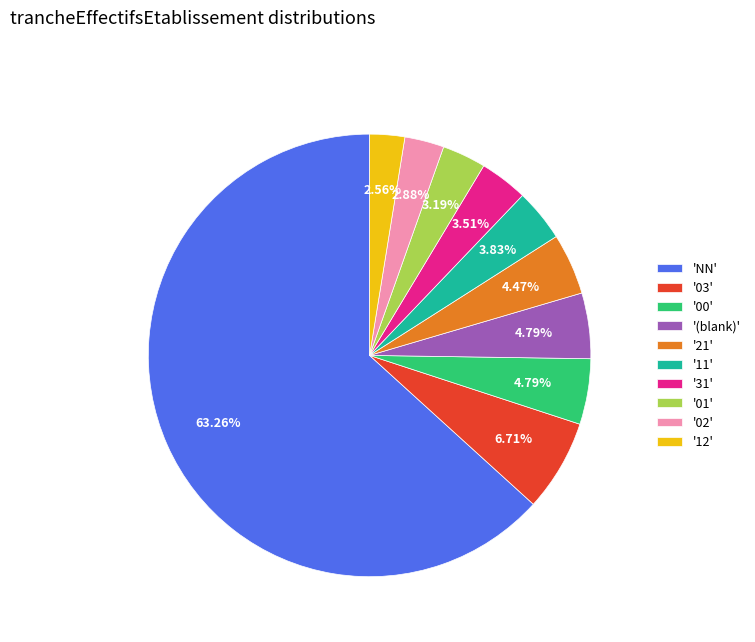

Between '12' and '03', which is larger?

'03'